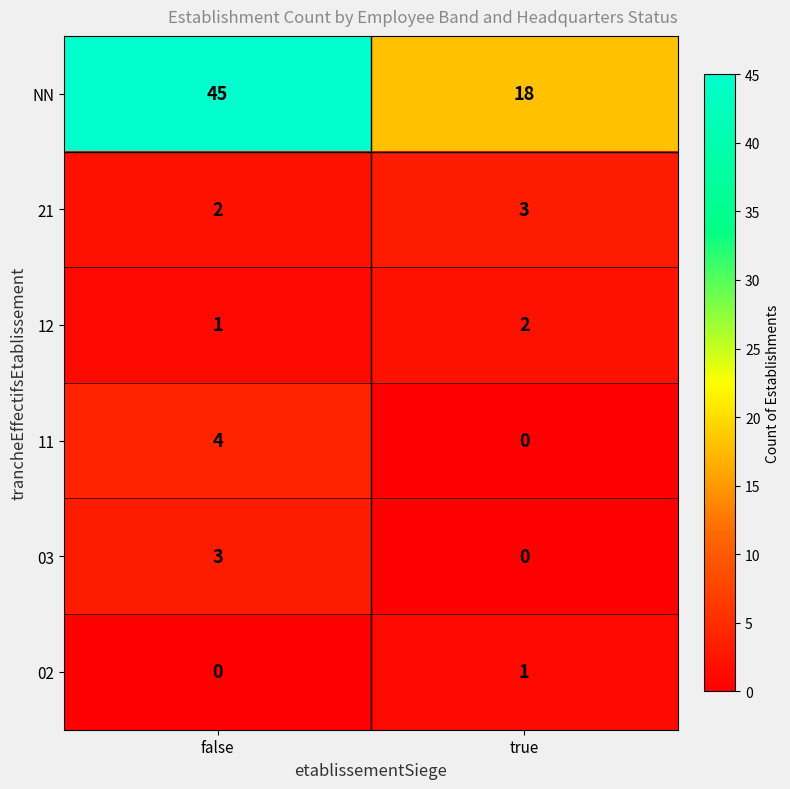

Rank the series at false from lowest to highest value.

02, 12, 21, 03, 11, NN